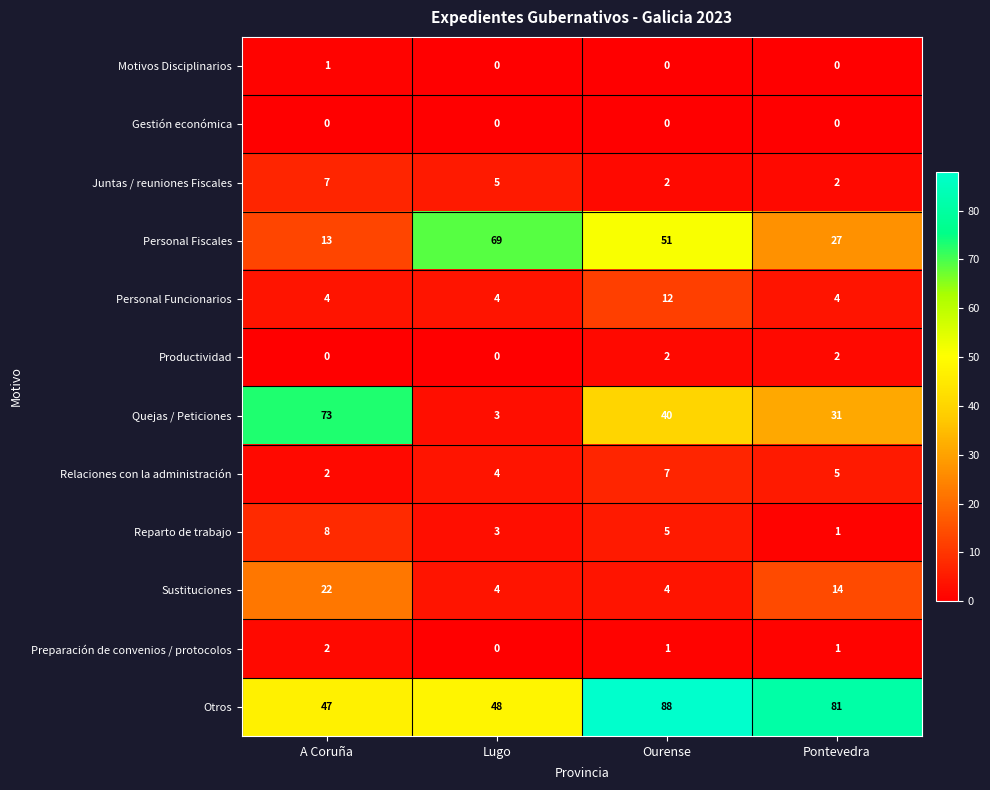

What is the difference between the maximum and minimum values in the Relaciones con la administración series?

5